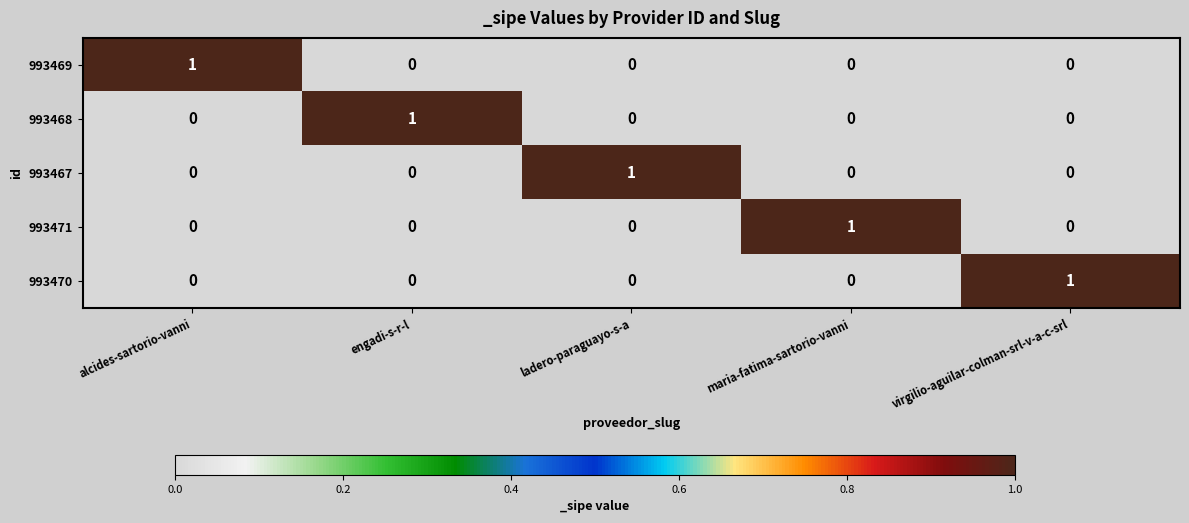

Reading left to right, transcribe all the data shown in this chart.

993469: alcides-sartorio-vanni=1	engadi-s-r-l=0	ladero-paraguayo-s-a=0	maria-fatima-sartorio-vanni=0	virgilio-aguilar-colman-srl-v-a-c-srl=0
993468: alcides-sartorio-vanni=0	engadi-s-r-l=1	ladero-paraguayo-s-a=0	maria-fatima-sartorio-vanni=0	virgilio-aguilar-colman-srl-v-a-c-srl=0
993467: alcides-sartorio-vanni=0	engadi-s-r-l=0	ladero-paraguayo-s-a=1	maria-fatima-sartorio-vanni=0	virgilio-aguilar-colman-srl-v-a-c-srl=0
993471: alcides-sartorio-vanni=0	engadi-s-r-l=0	ladero-paraguayo-s-a=0	maria-fatima-sartorio-vanni=1	virgilio-aguilar-colman-srl-v-a-c-srl=0
993470: alcides-sartorio-vanni=0	engadi-s-r-l=0	ladero-paraguayo-s-a=0	maria-fatima-sartorio-vanni=0	virgilio-aguilar-colman-srl-v-a-c-srl=1